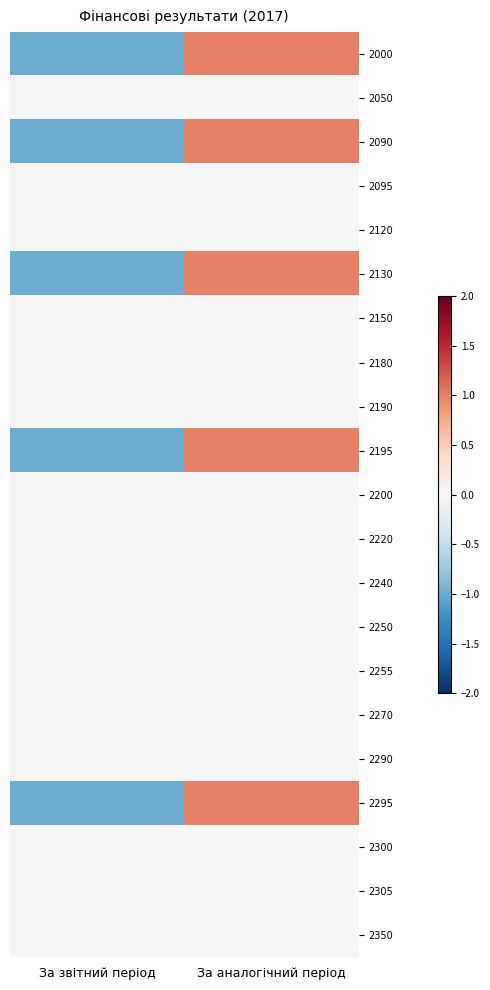

Reading right to left, extract all data points from this chart.

2000: За аналогічний період=1	За звітний період=-1
2050: За аналогічний період=0	За звітний період=0
2090: За аналогічний період=1	За звітний період=-1
2095: За аналогічний період=0	За звітний період=0
2120: За аналогічний період=0	За звітний період=0
2130: За аналогічний період=1	За звітний період=-1
2150: За аналогічний період=0	За звітний період=0
2180: За аналогічний період=0	За звітний період=0
2190: За аналогічний період=0	За звітний період=0
2195: За аналогічний період=1	За звітний період=-1
2200: За аналогічний період=0	За звітний період=0
2220: За аналогічний період=0	За звітний період=0
2240: За аналогічний період=0	За звітний період=0
2250: За аналогічний період=0	За звітний період=0
2255: За аналогічний період=0	За звітний період=0
2270: За аналогічний період=0	За звітний період=0
2290: За аналогічний період=0	За звітний період=0
2295: За аналогічний період=1	За звітний період=-1
2300: За аналогічний період=0	За звітний період=0
2305: За аналогічний період=0	За звітний період=0
2350: За аналогічний період=0	За звітний період=0